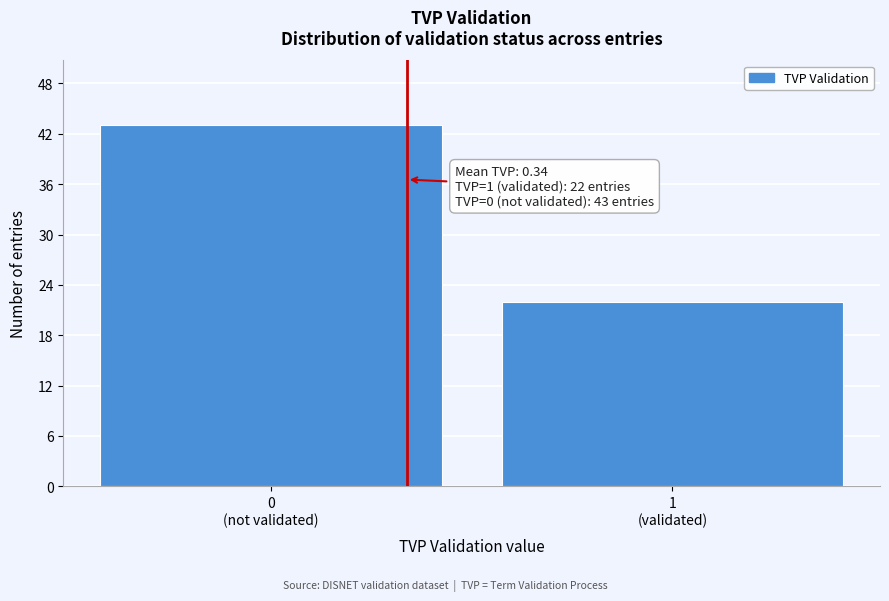

Reading left to right, list all the values displayed in this chart.

43	22